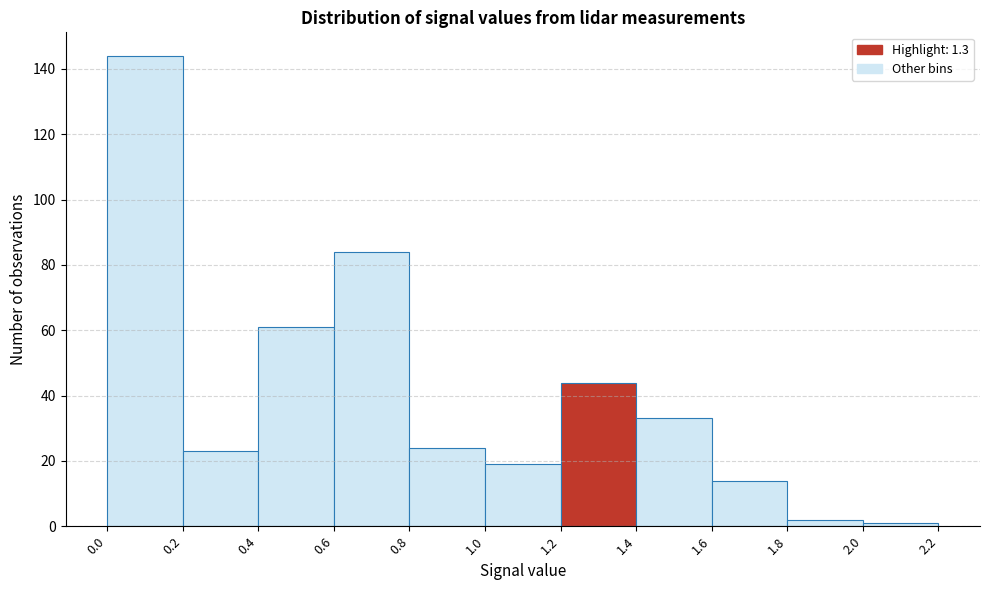

Reading left to right, transcribe this chart: for each bar, give the range it covers on the x-axis and its height. The values are not printed on the chart, so give them approximately, as read against the axis.

0.0 to 0.2: 144
0.2 to 0.4: 24
0.4 to 0.6: 62
0.6 to 0.8: 84
0.8 to 1.0: 24
1.0 to 1.2: 20
1.2 to 1.4: 44
1.4 to 1.6: 34
1.6 to 1.8: 14
1.8 to 2.0: 2
2.0 to 2.2: under 2